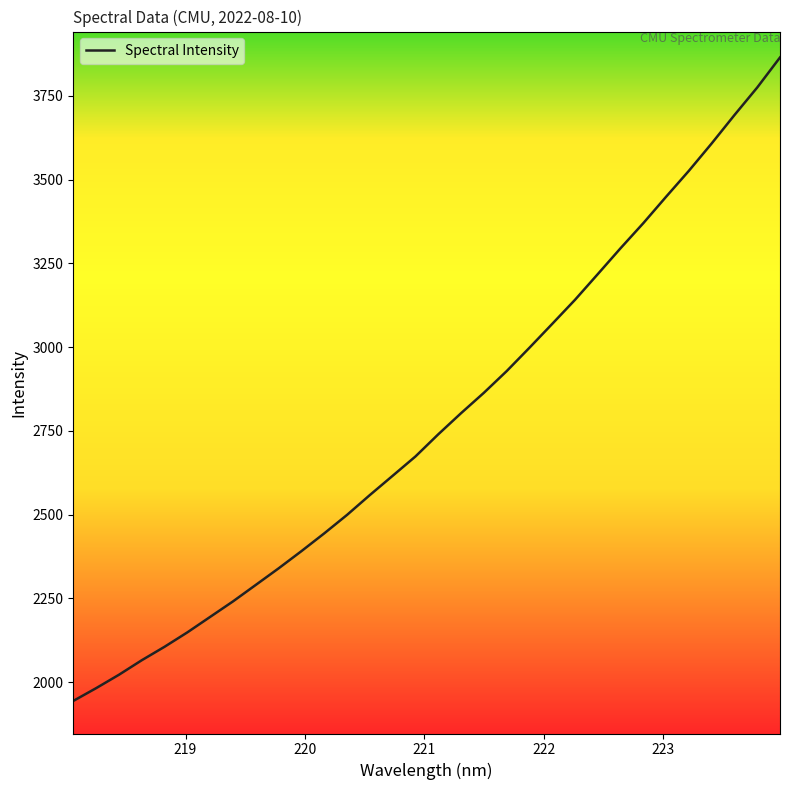

What is the greatest value displayed?

3864.6